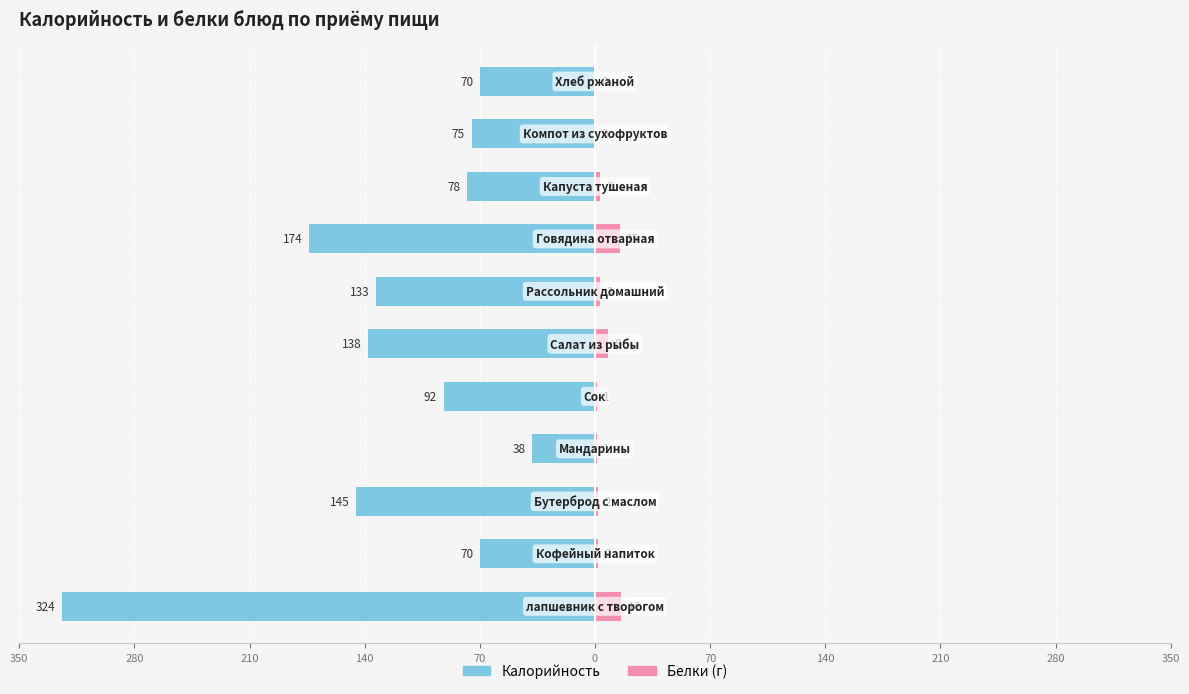

True or false: Белки has a value of 5 at 350.

False